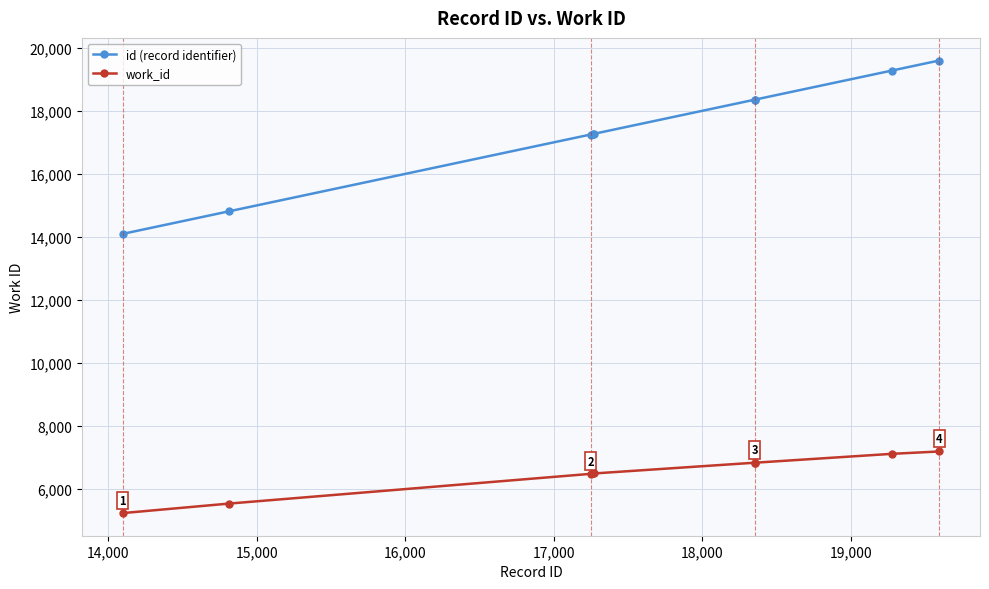

What is the average value of the id (record identifier) series?

17364